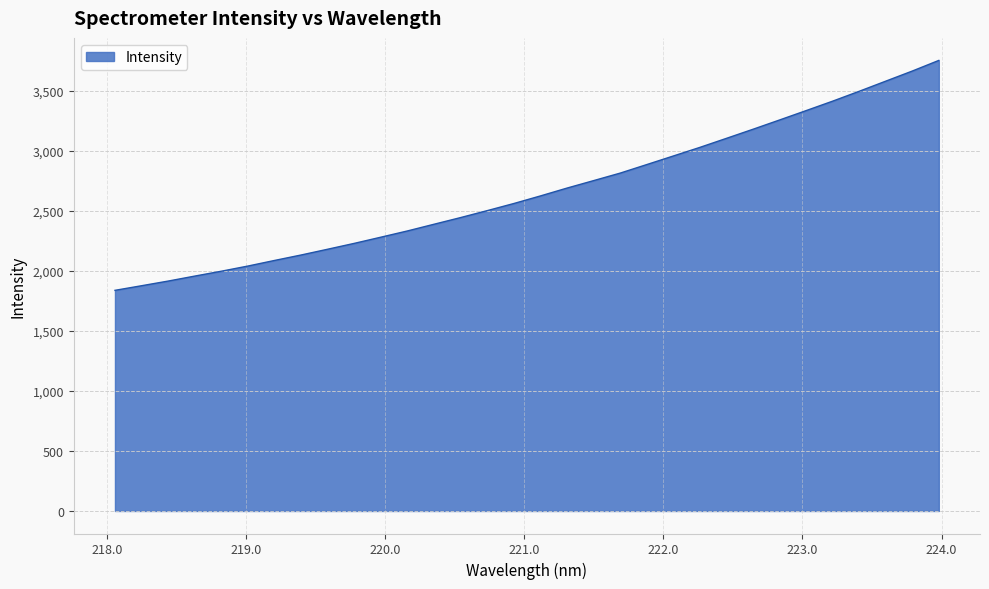

Reading left to right, transcribe all the data shown in this chart.

1838.3	1876.7	1915.5	1957.1	1997.7	2040.8	2087.4	2132.9	2181.0	2229.9	2281.4	2333.4	2389.3	2444.8	2502.6	2561.8	2624.9	2690.3	2752.5	2815.0	2886.1	2957.6	3029.4	3104.6	3180.3	3257.6	3335.7	3414.5	3496.7	3581.1	3665.4	3754.0